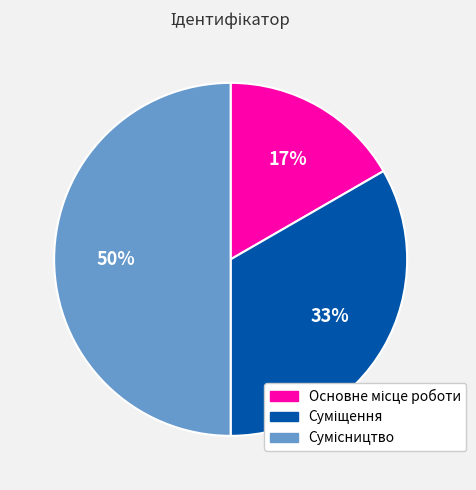

To the nearest percent, what is the difference between the largest and smallest slice percentages?

33%